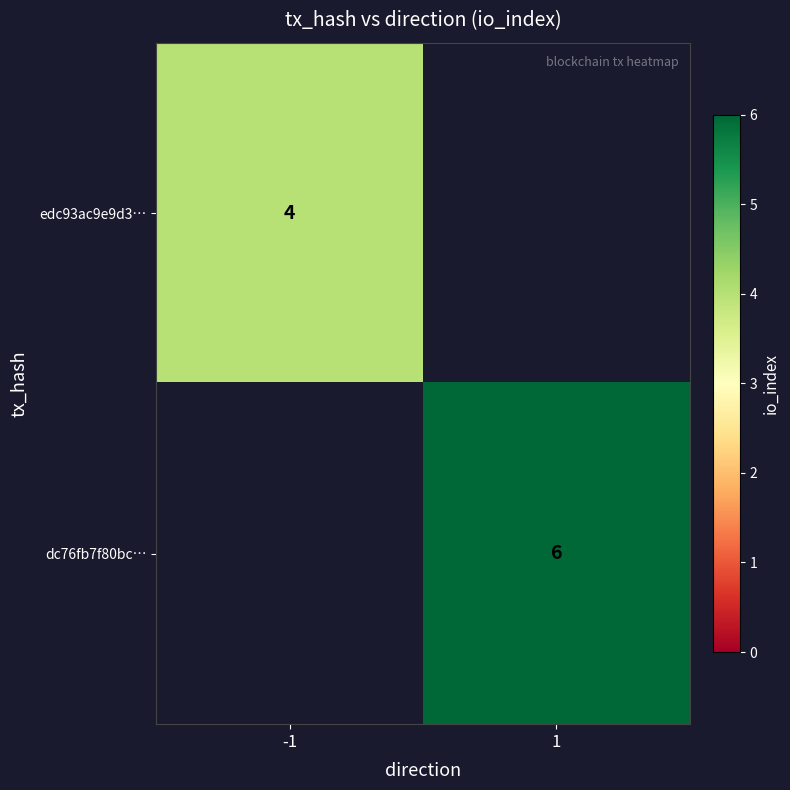

At how many categories does at least one series exceed 4?

1